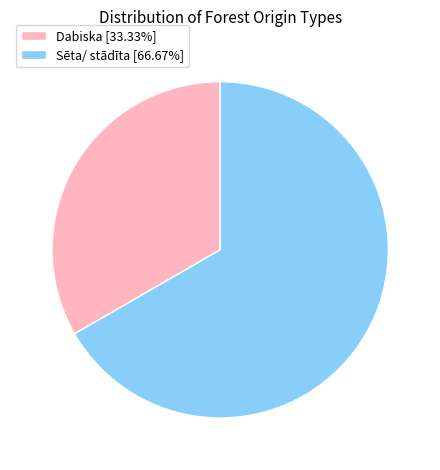

Is Sēta/ stādīta the majority of the pie?

Yes